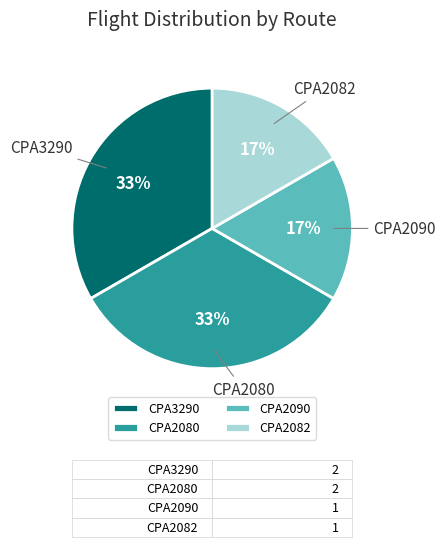

The CPA2090 slice represents 32% of the pie. True or false?

False